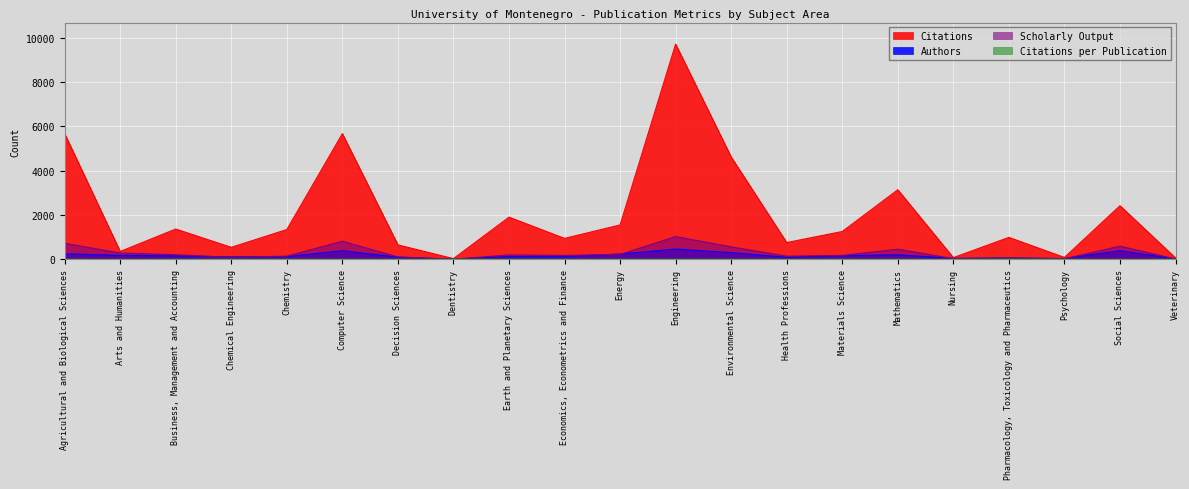

What is the label of the 3rd point from the right?

Psychology